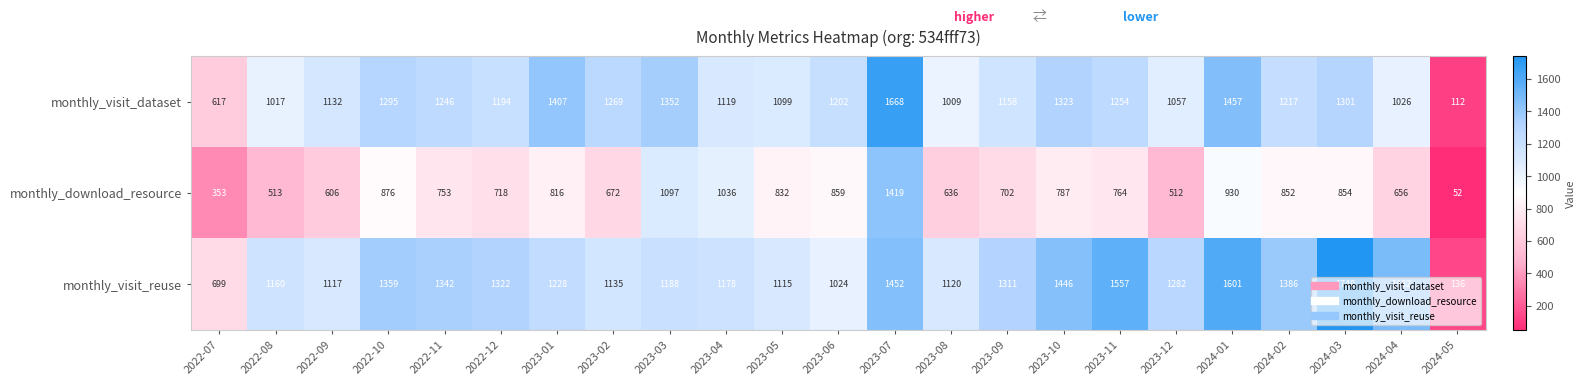

What is the difference between the highest and lowest values at 2024-01?

671